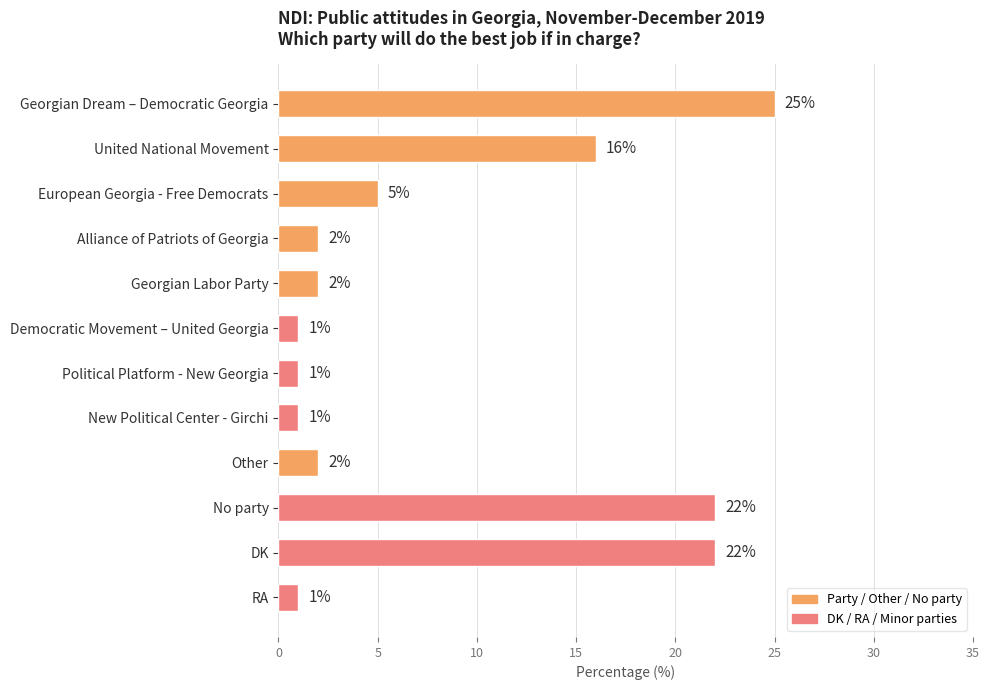

Between Alliance of Patriots of Georgia and DK, which is larger?

DK